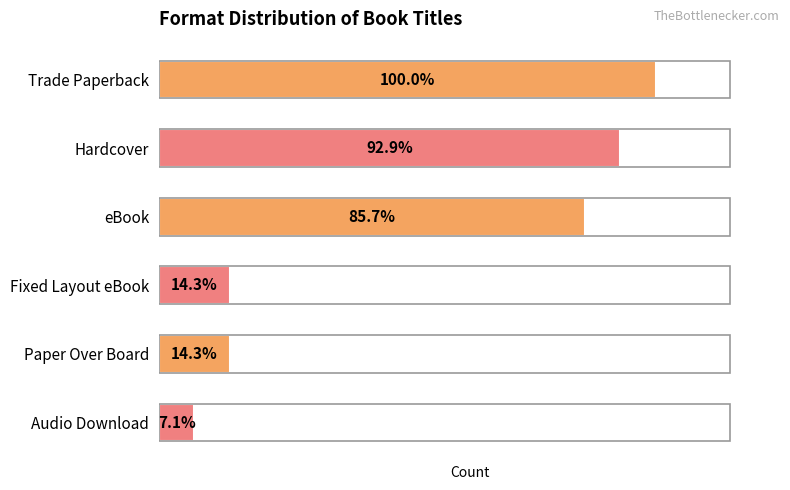

Rank the categories by value from lowest to highest.

Audio Download, Fixed Layout eBook, Paper Over Board, eBook, Hardcover, Trade Paperback